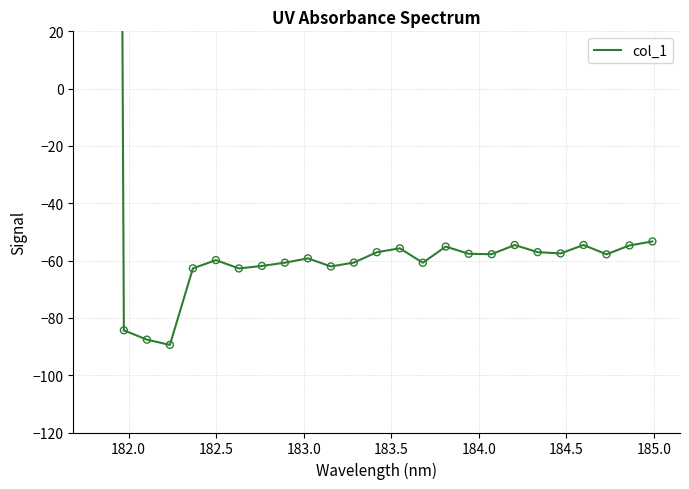

What is the maximum value shown in the chart?

-53.3